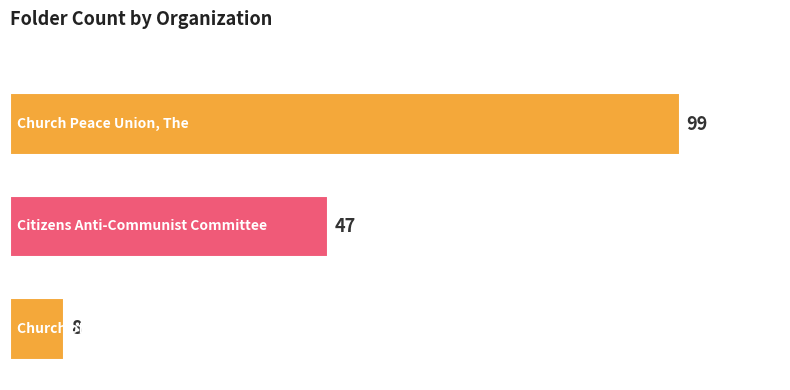

What is the difference between the values at Citizens Anti-Communist Committee and Church of the Open Bible?

39